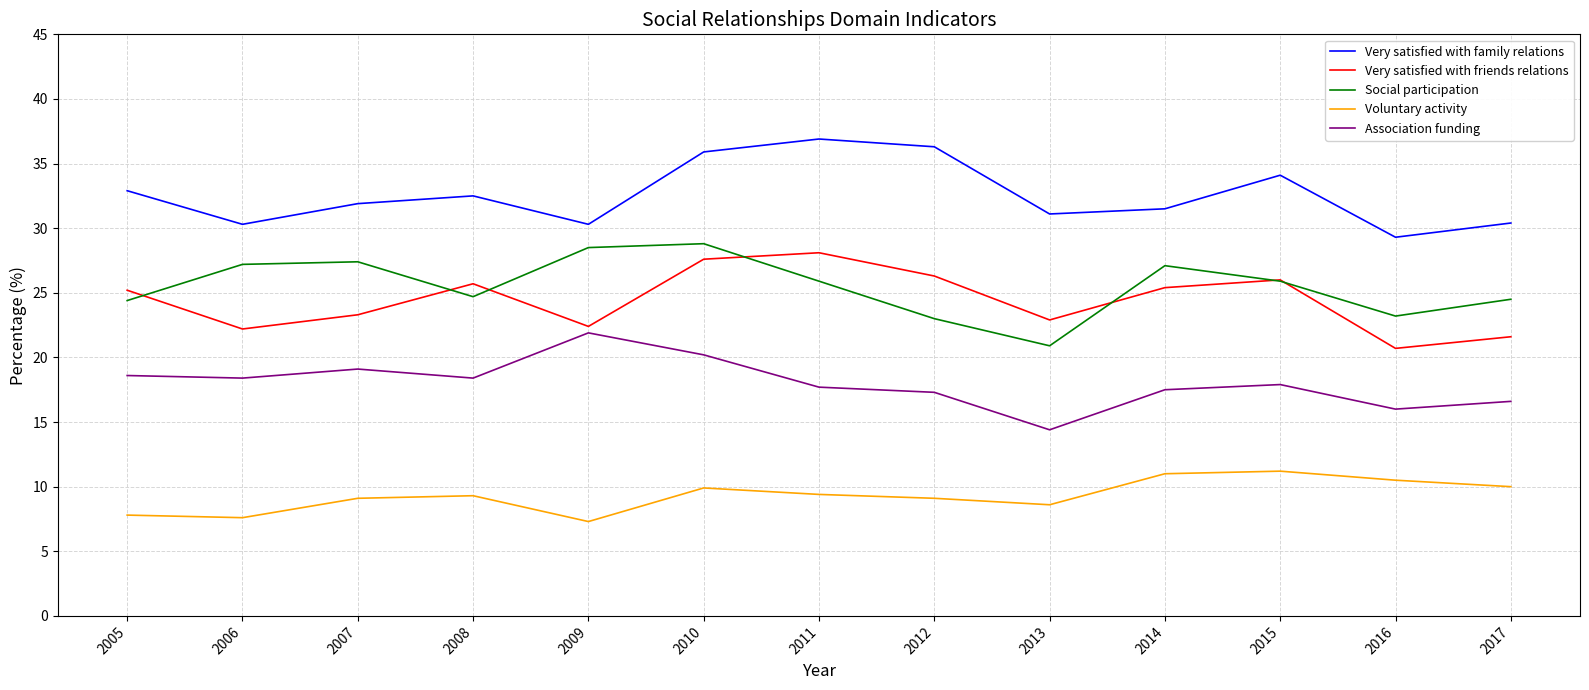

True or false: Very satisfied with friends relations has a value of 28.1 at 2011.

True